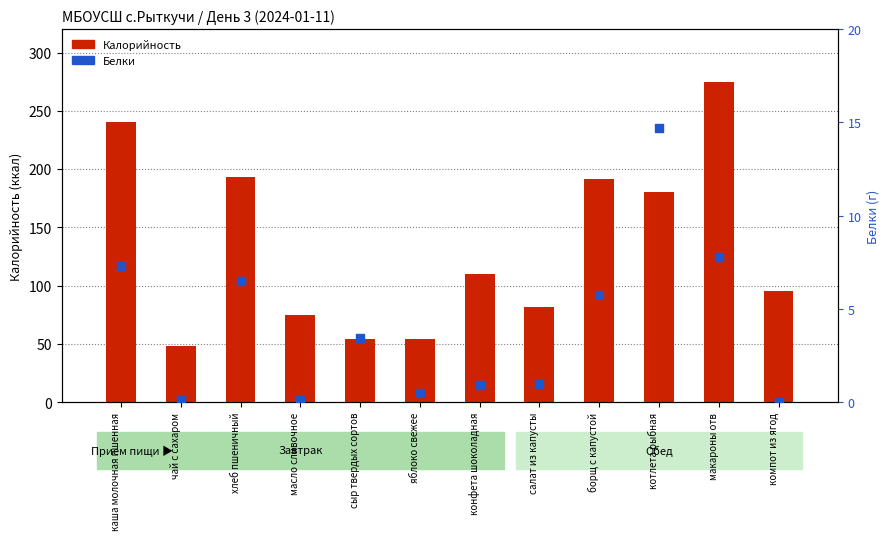

At which category is the sum across all series the highest?

макароны отв